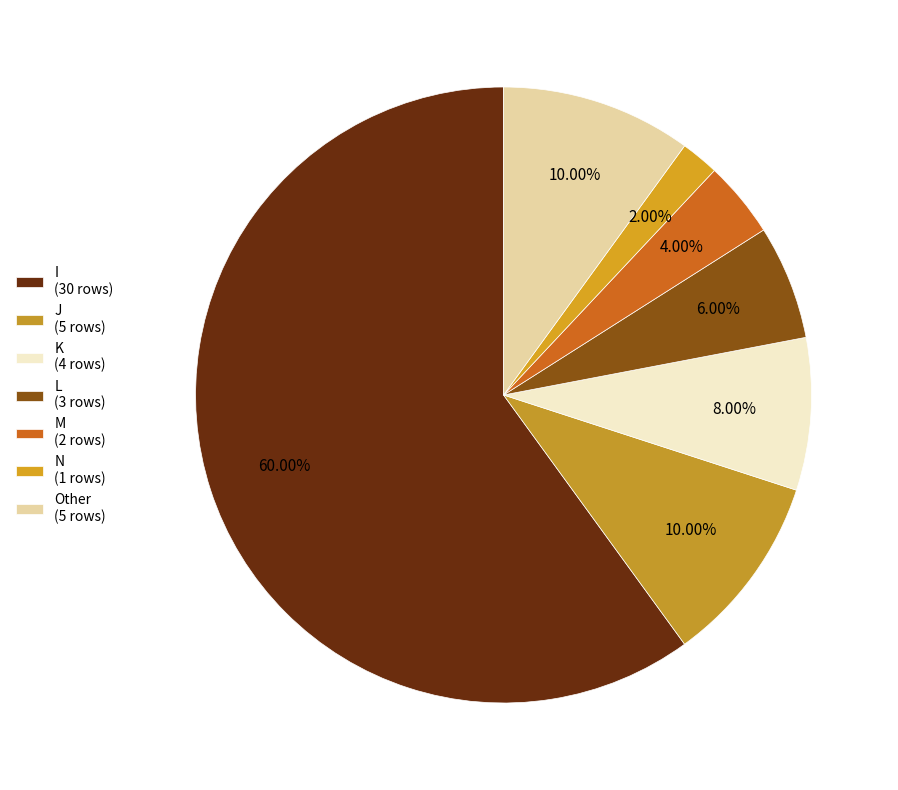

Does any single category account for the majority?

Yes